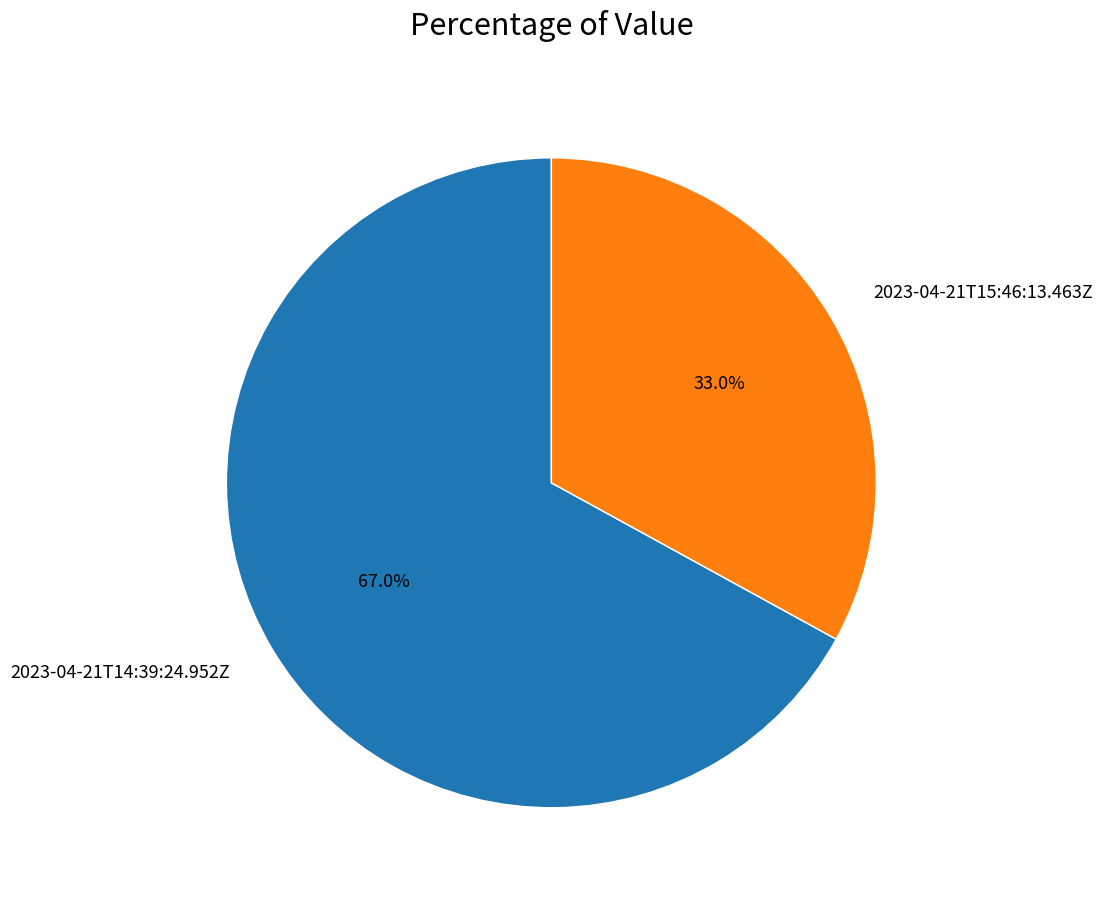

Do 2023-04-21T15:46:13.463Z and 2023-04-21T14:39:24.952Z together represent more than half of the pie?

Yes